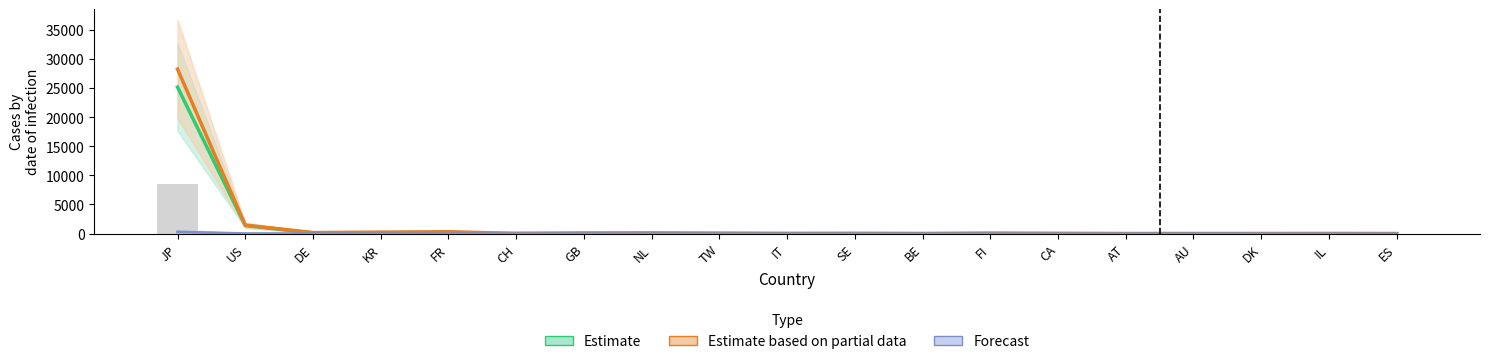

What is the spread (max minus min) of values at NL?

129